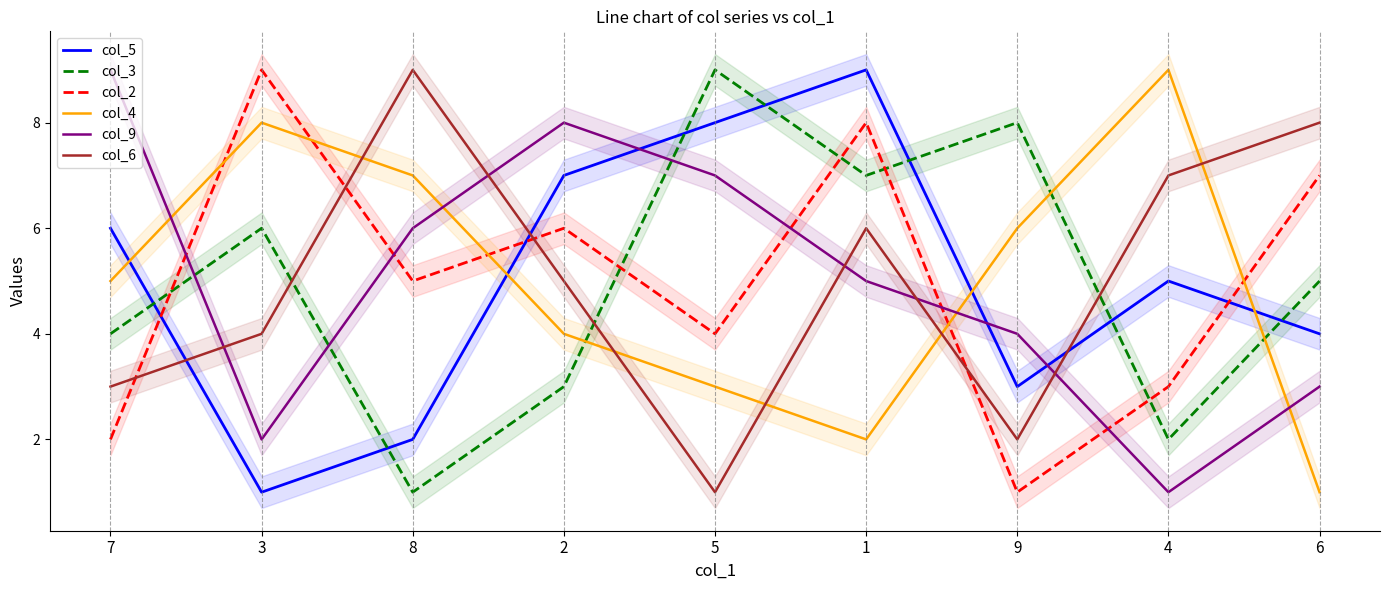

What is the difference between the col_3 values at 1 and 8?

6